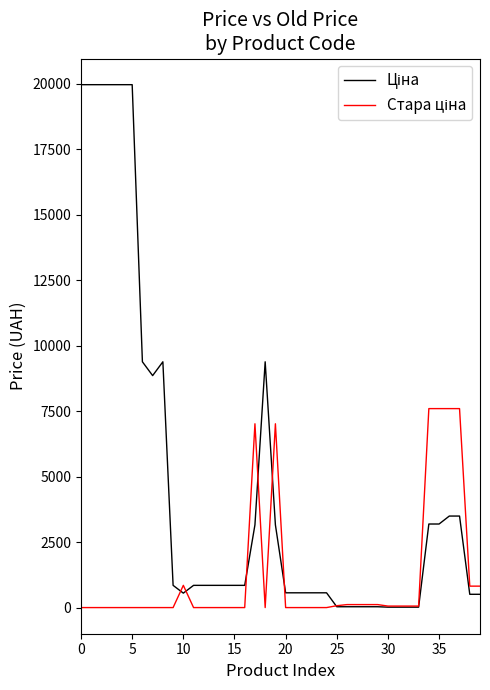

True or false: Стара ціна has more than 1 points higher than both neighbors.

True